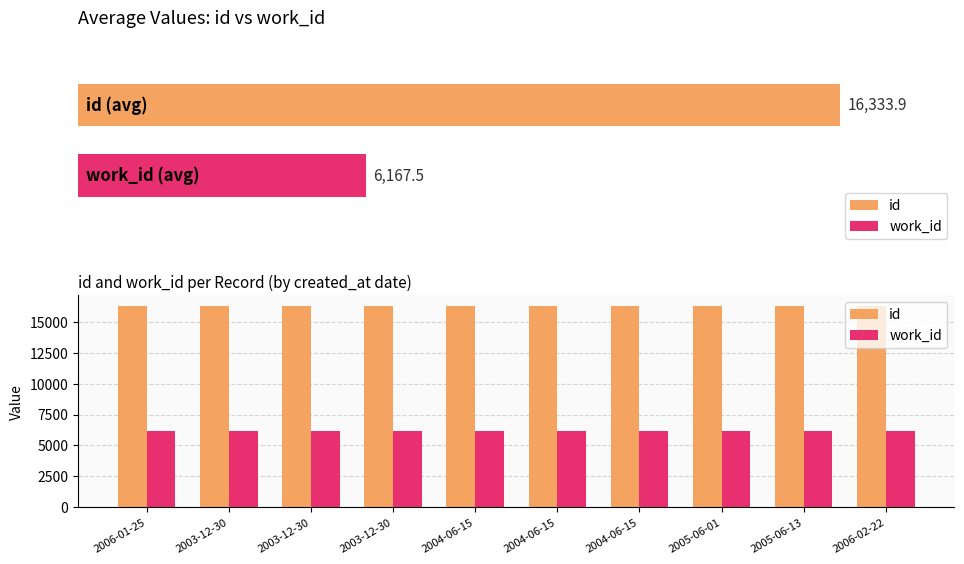

At how many categories does at least one series exceed 12597?

10